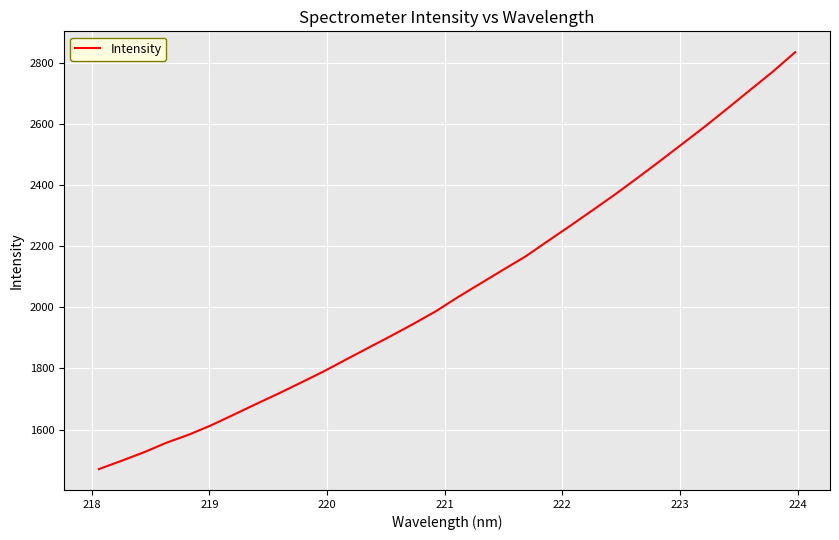

What is the greatest value displayed?

2835.1